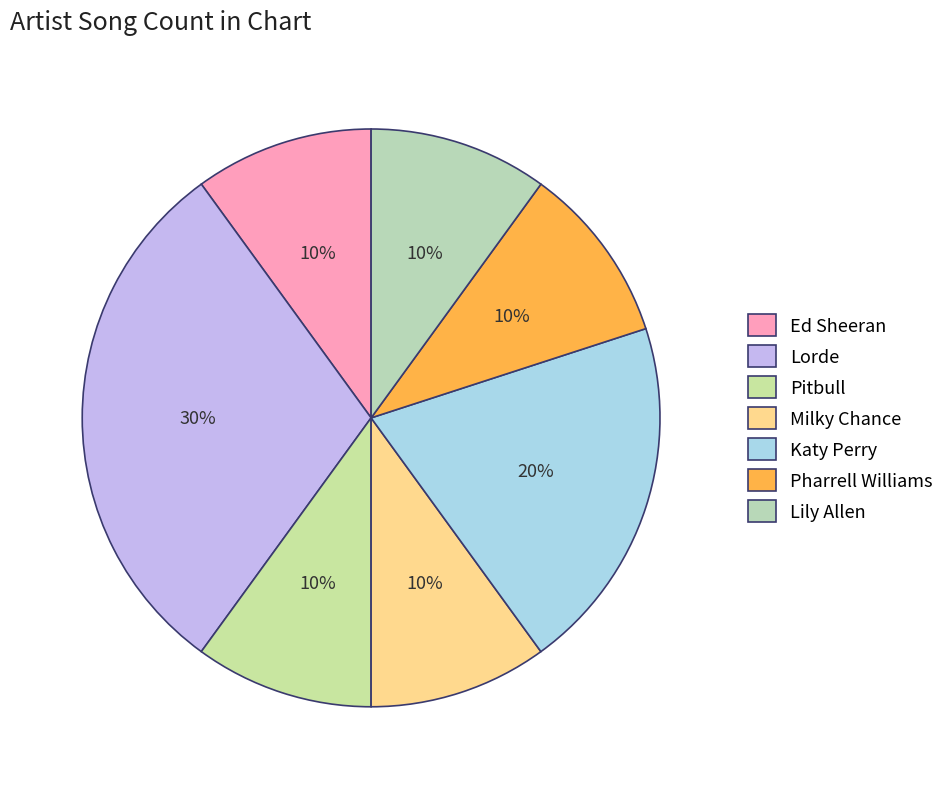

How many segments does this pie chart have?

7